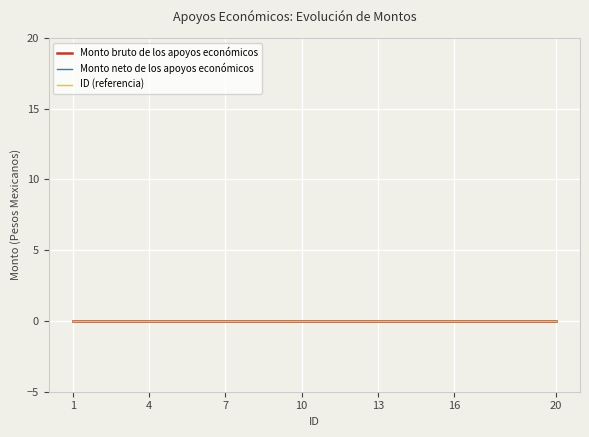

Count the number of categories in the chart.

20